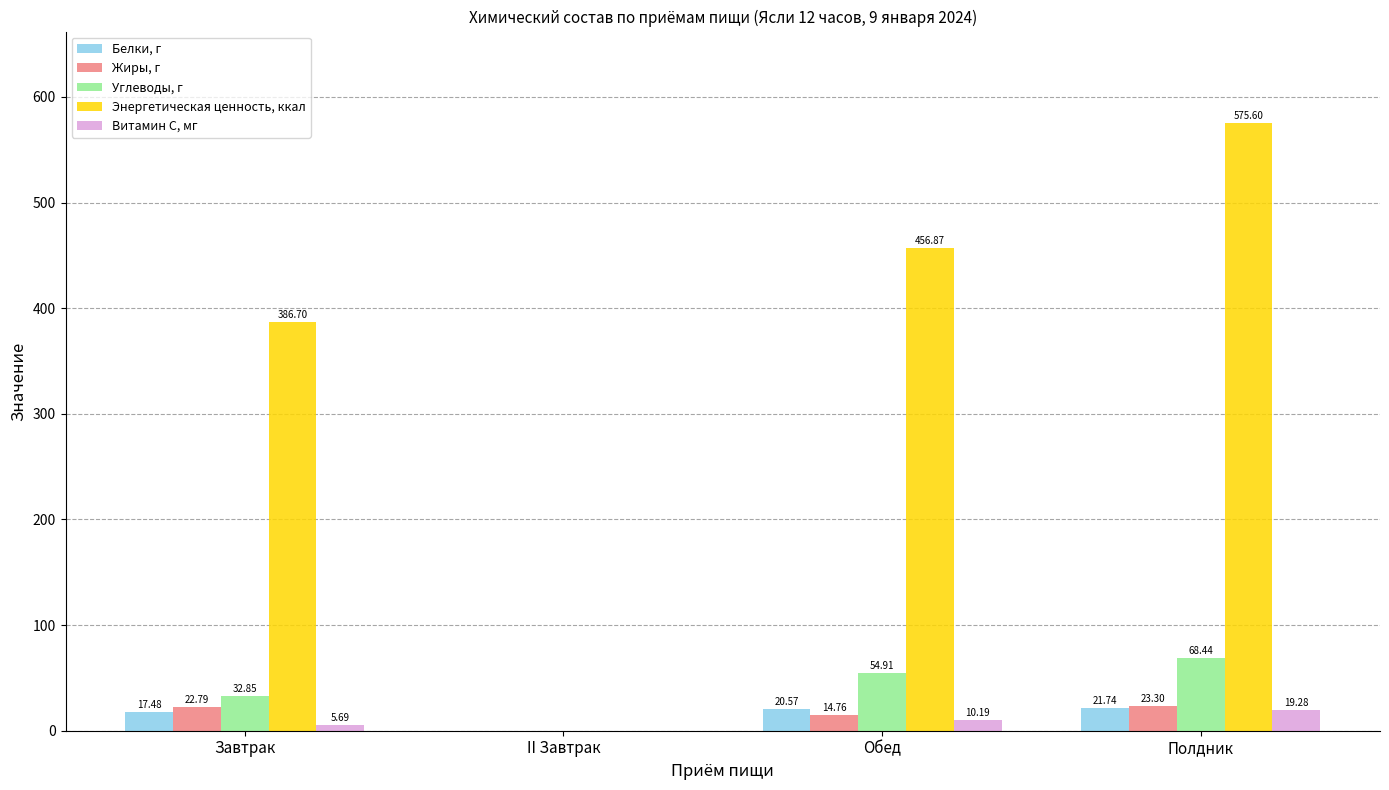

The Жиры, г series shows 23.3 at Полдник. True or false?

True